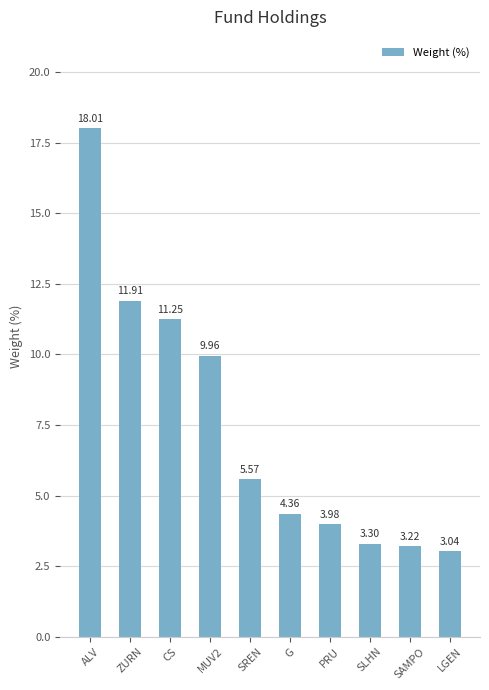

At which category does the chart reach its peak across all series?

ALV